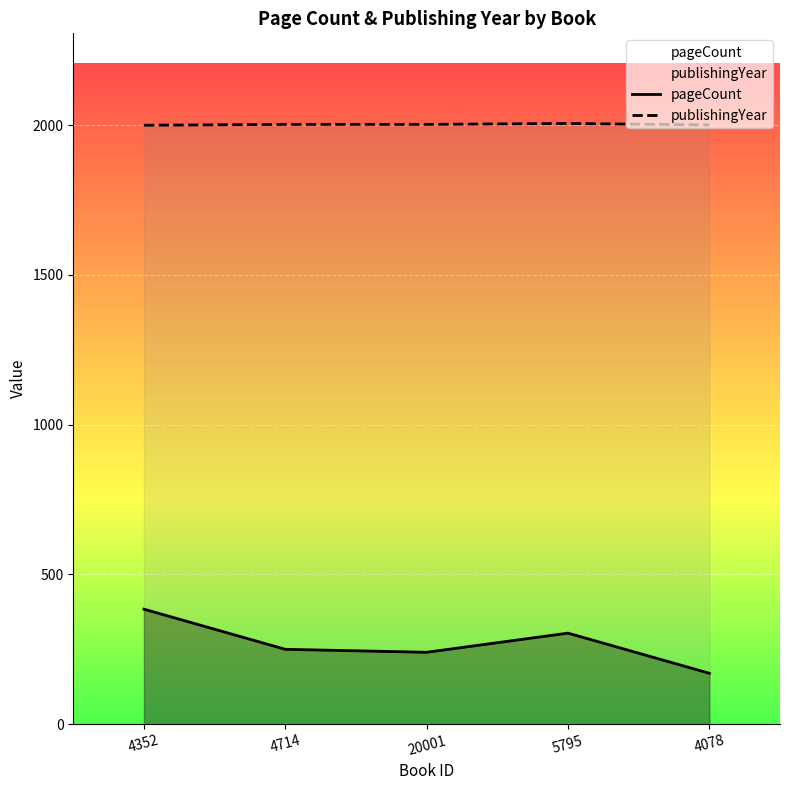

At which label is publishingYear closest to 2003?

4714